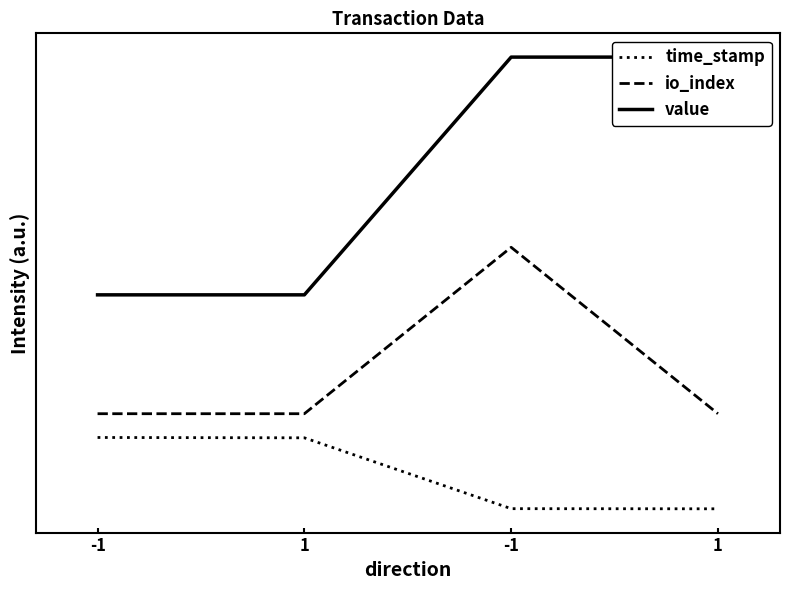

True or false: io_index and time_stamp cross at least once.

False